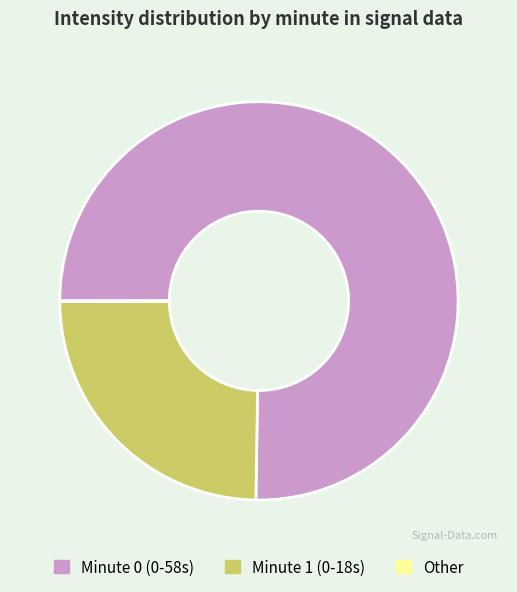

Approximately how many times larger is the value at Minute 0 (0-58s) compared to Minute 1 (0-18s)?

3.0